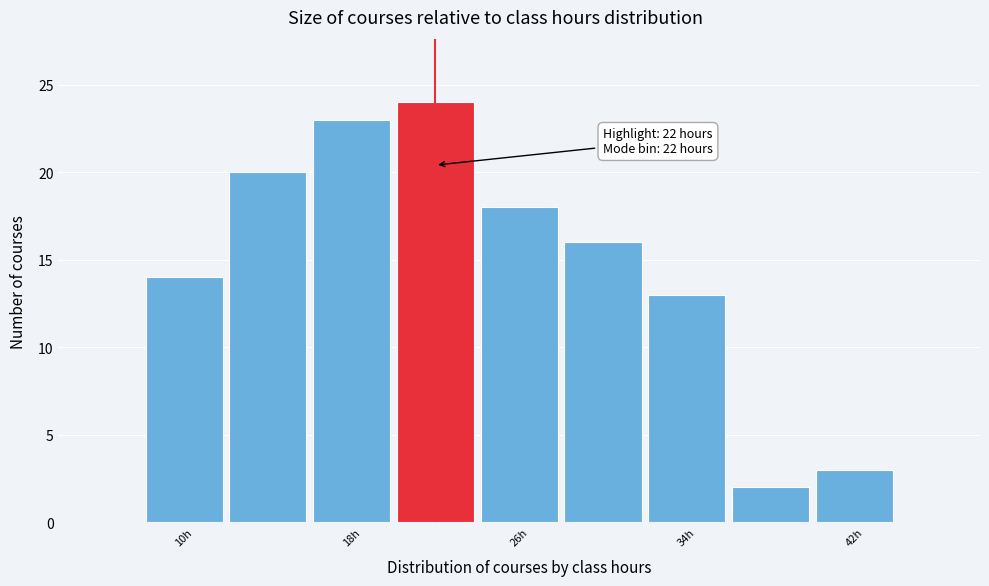

Over which range of the x-axis is the bar tallest?

20 to 24